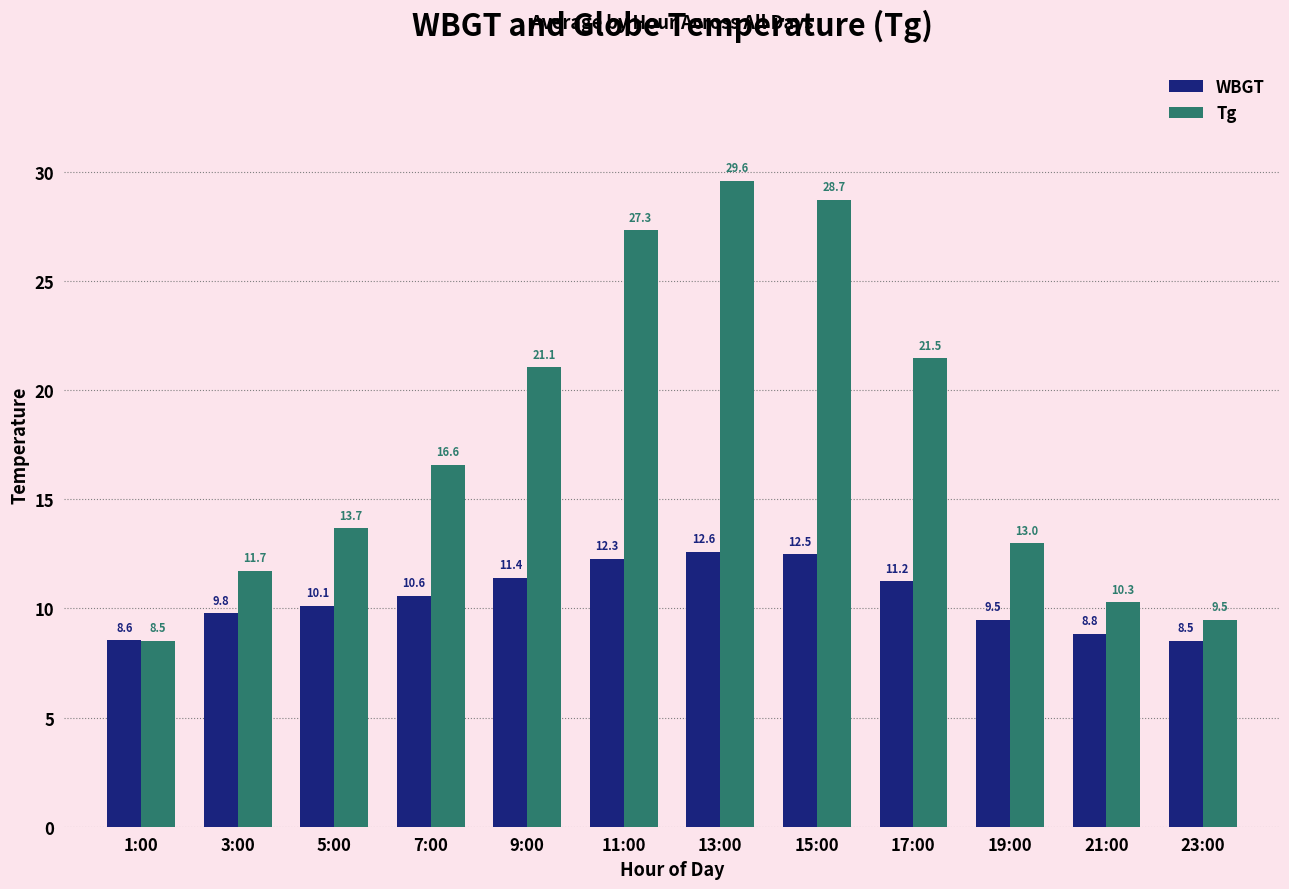

True or false: Tg has a value of 4.5 at 17:00.

False